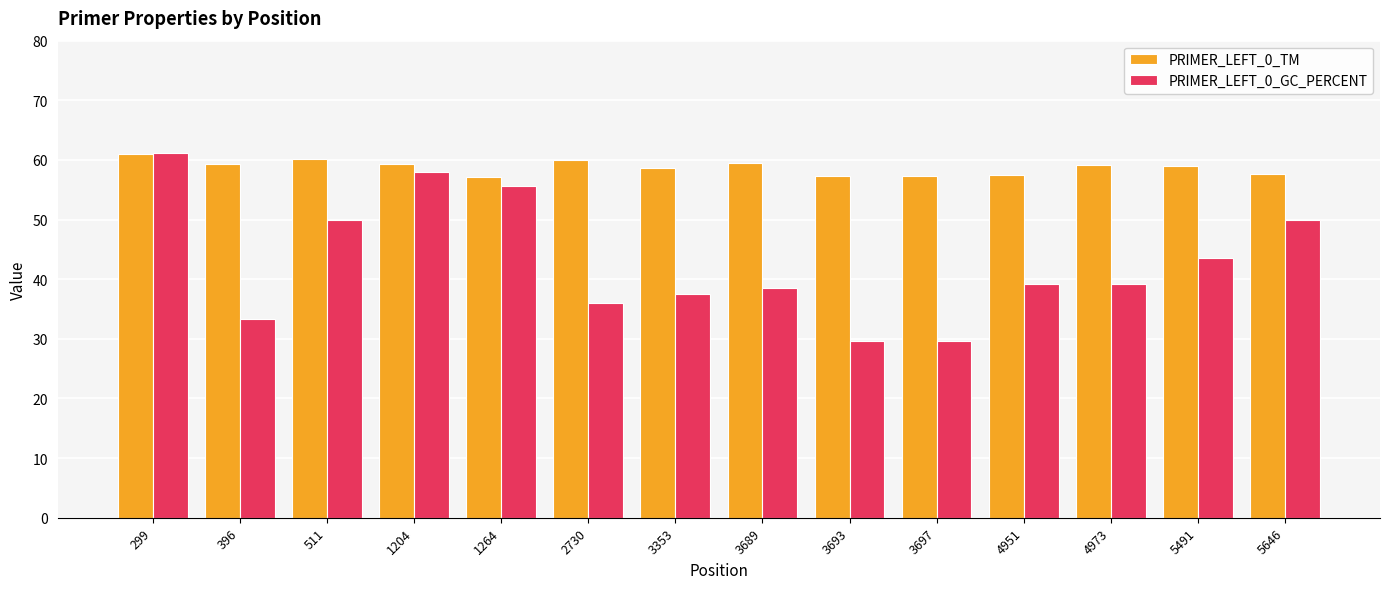

What is the difference between the highest and lowest values at 4973?

20.1